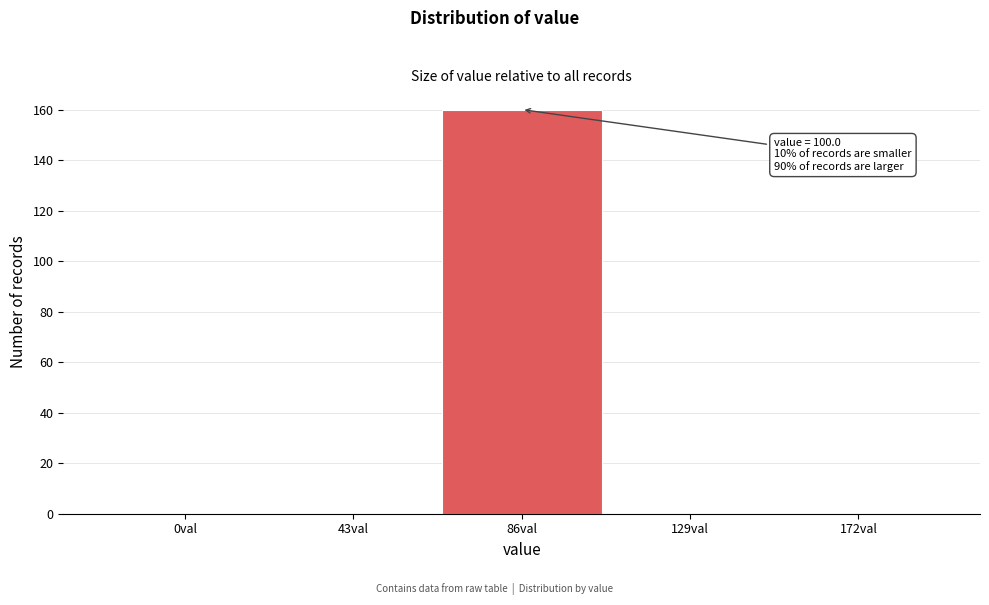

Reading left to right, list all the values displayed in this chart.

0val=0	43val=0	86val=160	129val=0	172val=0